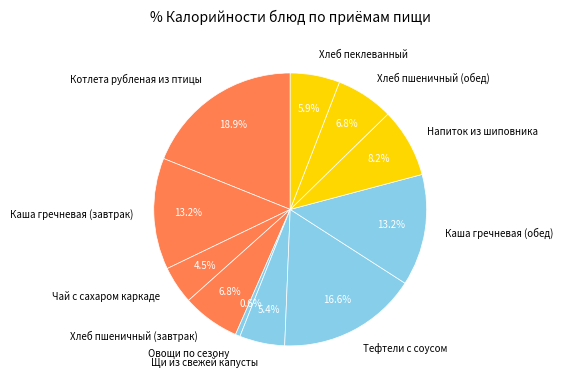

Which has a higher value, Напиток из шиповника or Овощи по сезону?

Напиток из шиповника